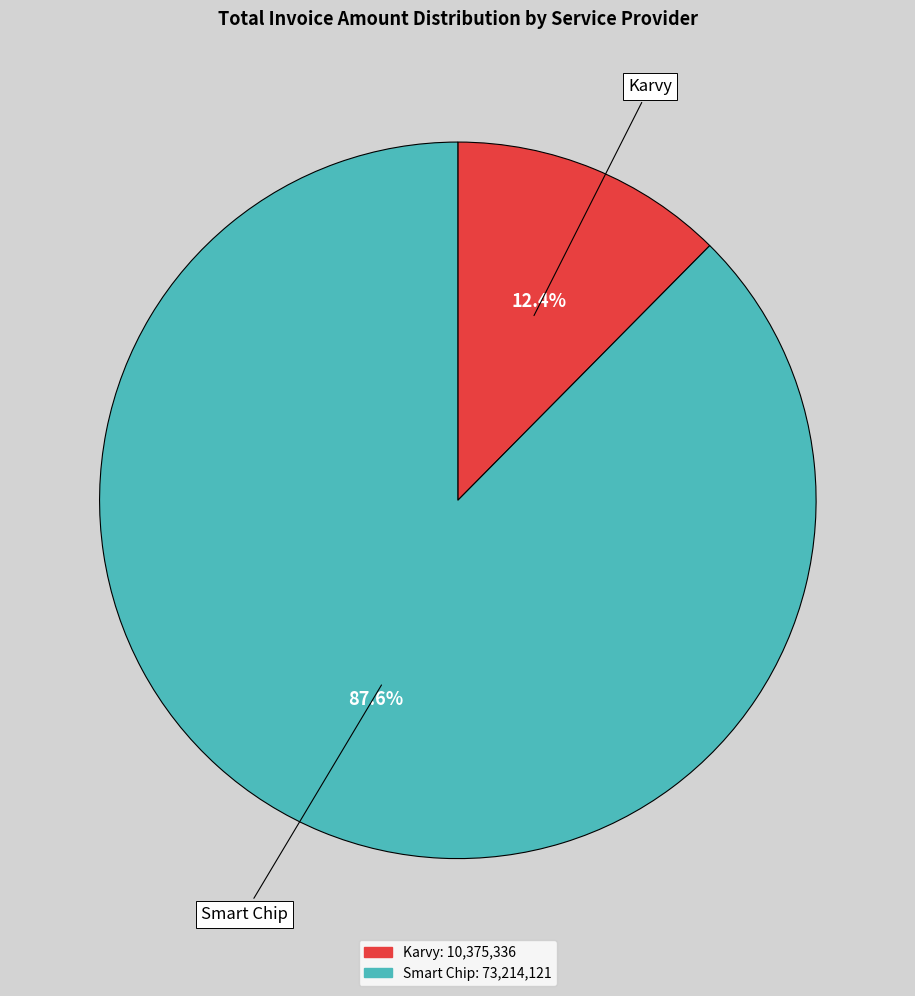

To the nearest percent, what percentage of the pie is Karvy?

12%